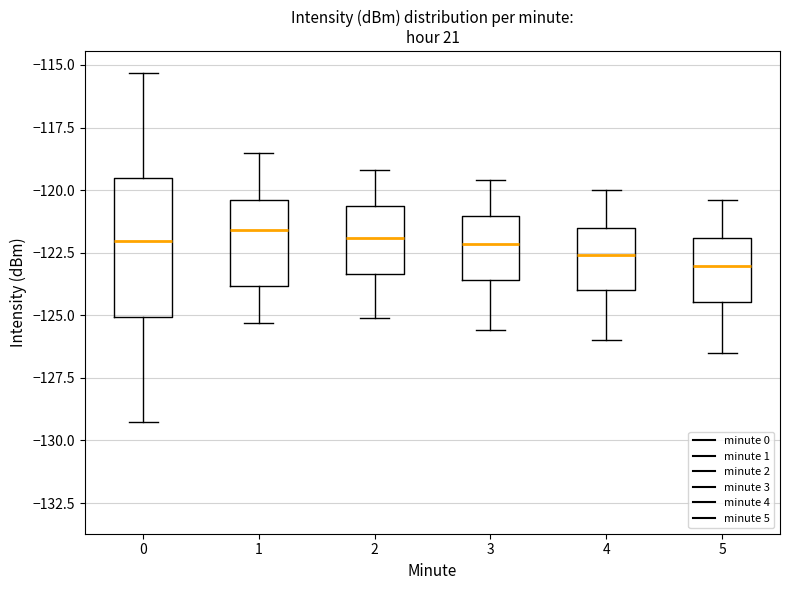

Reading left to right, transcribe this box plot: for each box, give where its median line is, the range the box spans, and where its two whiskers end, as read against the y-axis. The values are not printed on the chart, so give them approximately, as read against the axis.

0: median -122.0, box -125.0 to -119.5, whiskers -129.5 to -115.5
1: median -121.5, box -124.0 to -120.5, whiskers -125.5 to -118.5
2: median -122.0, box -123.5 to -120.5, whiskers -125.0 to -119.0
3: median -122.0, box -123.5 to -121.0, whiskers -125.5 to -119.5
4: median -122.5, box -124.0 to -121.5, whiskers -126.0 to -120.0
5: median -123.0, box -124.5 to -122.0, whiskers -126.5 to -120.5